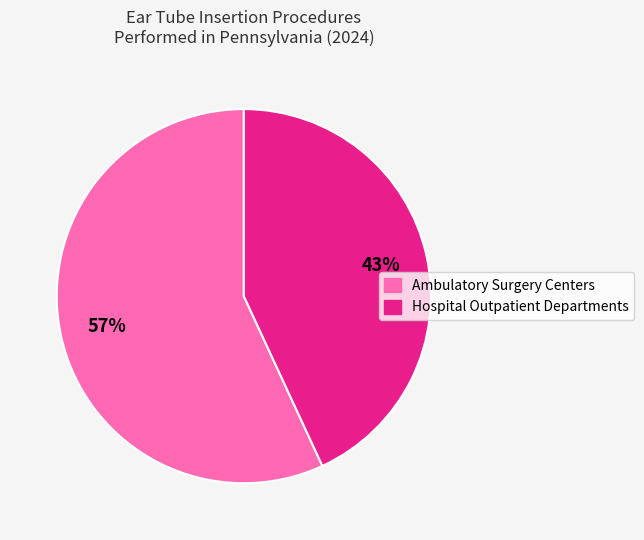

To the nearest percent, what percentage of the pie is Ambulatory Surgery Centers?

57%